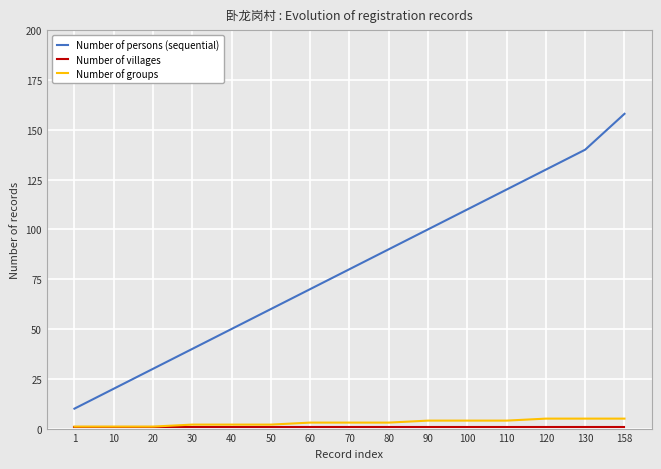

What is the total value across all series at 60?

74